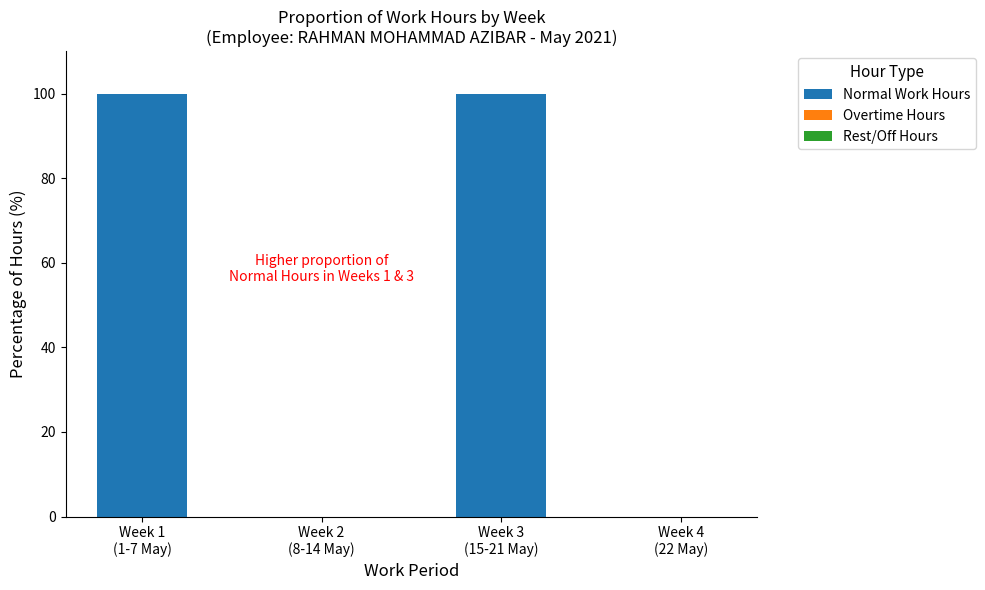

What is the sum of all values?

200